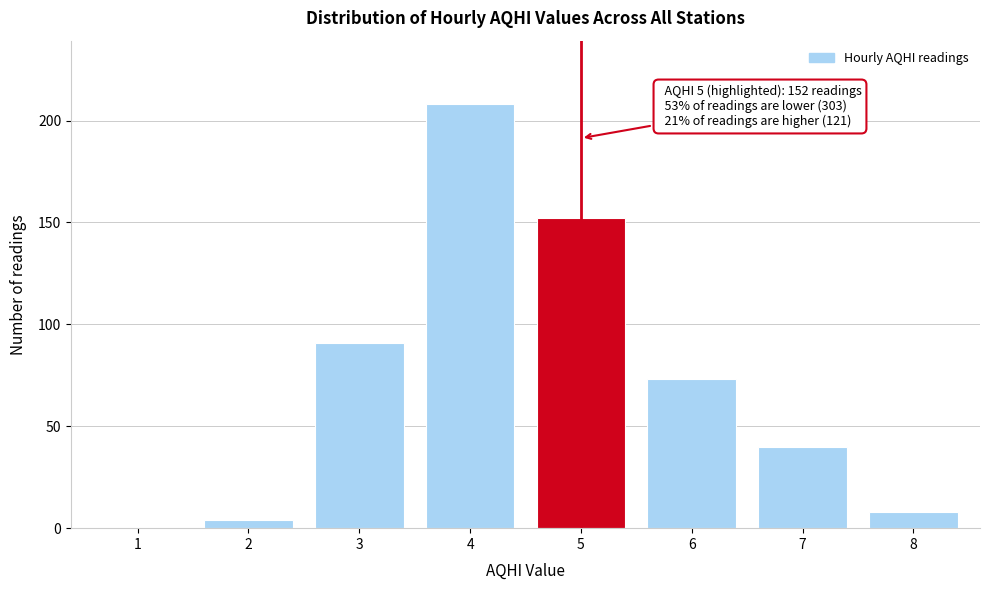

Reading left to right, transcribe all the data shown in this chart.

1=0	2=4	3=91	4=208	5=152	6=73	7=40	8=8